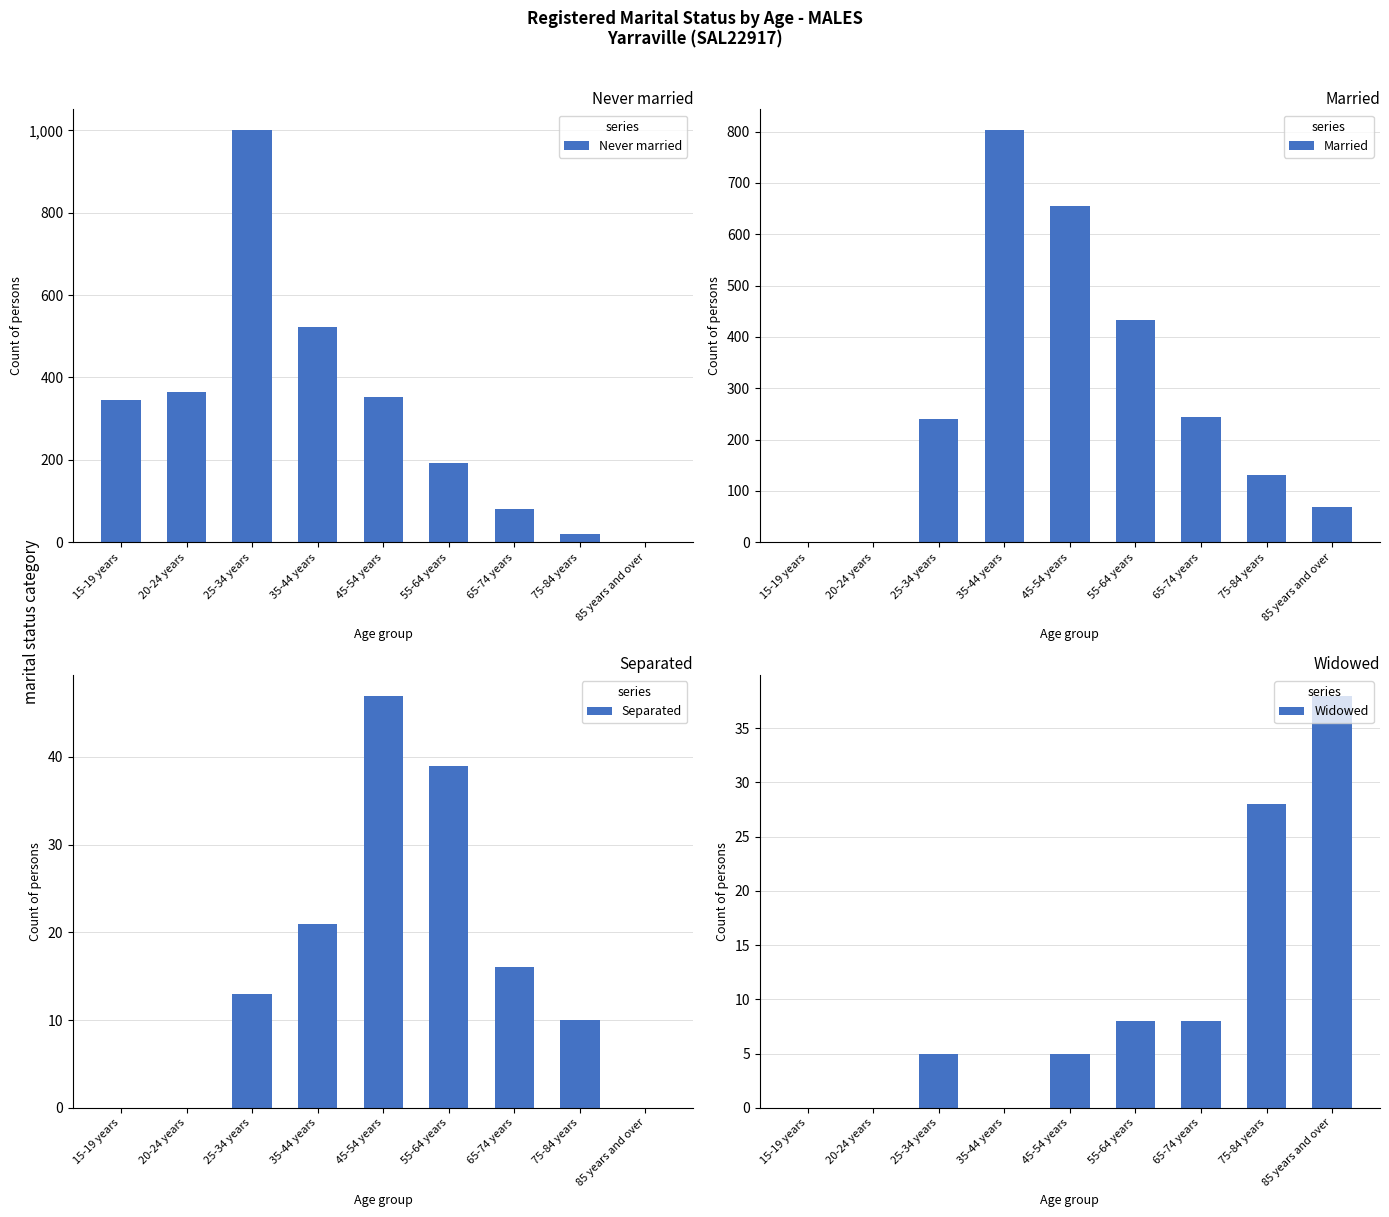

Is it true that Separated equals 32 at 35-44 years?

False